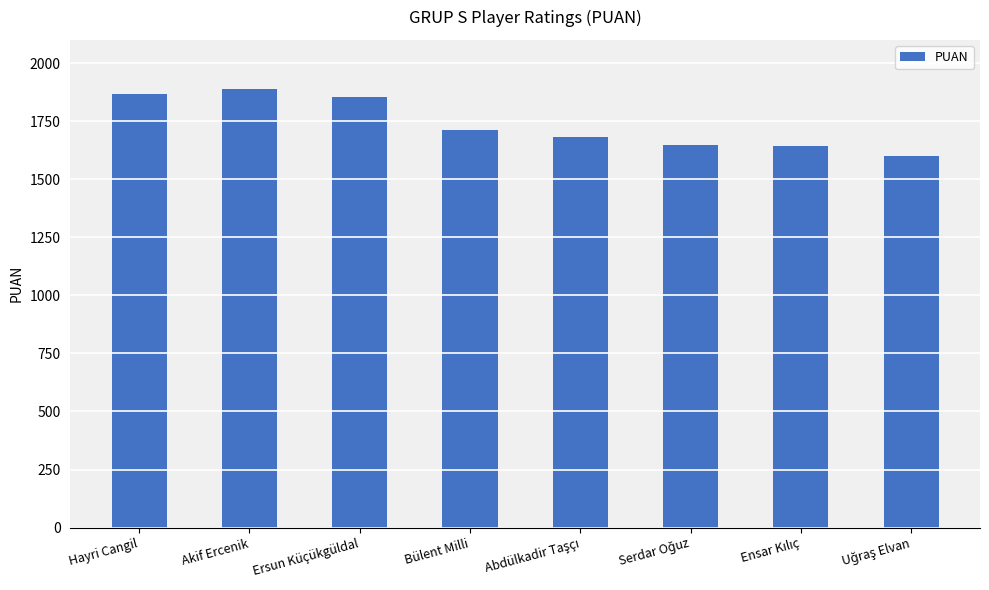

What is the label of the 7th bar from the right?

Akif Ercenik